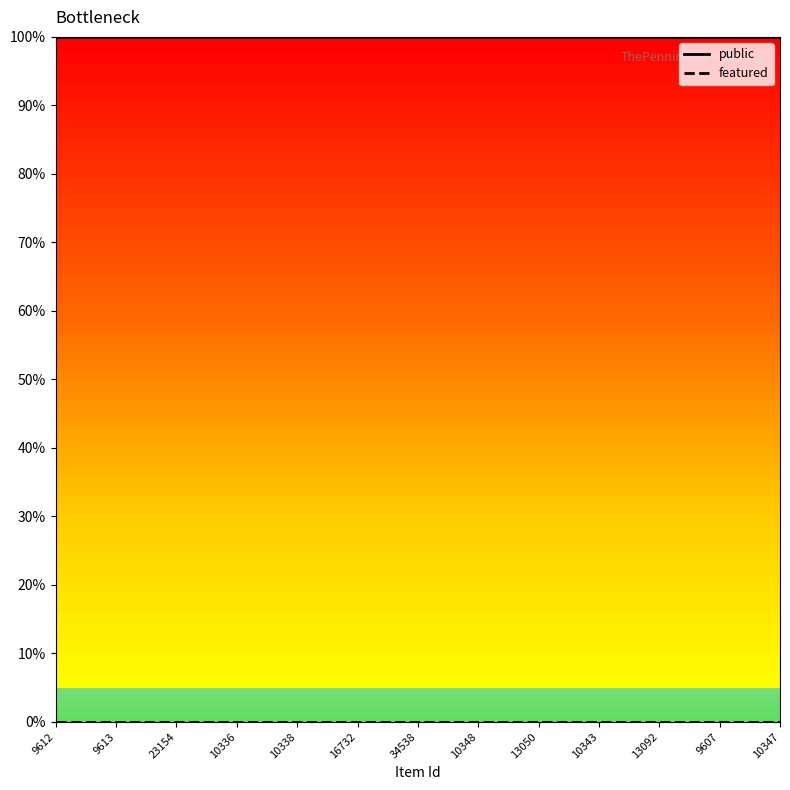

Is this an area chart (filled region under the line)?

No